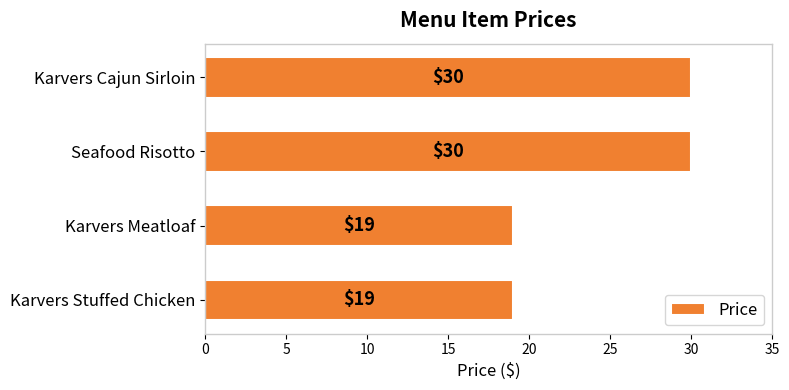

Reading bottom to top, what are all the values shown in this chart?

19	19	30	30